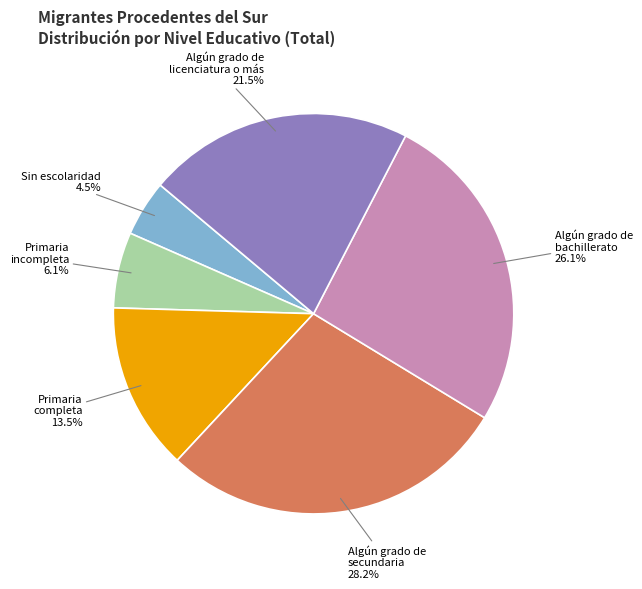

How many slices are in this pie chart?

6